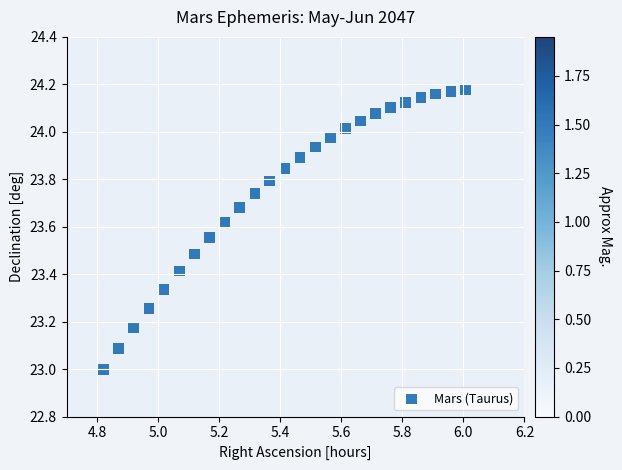

What is the range of X values (max minus min)?

1.2